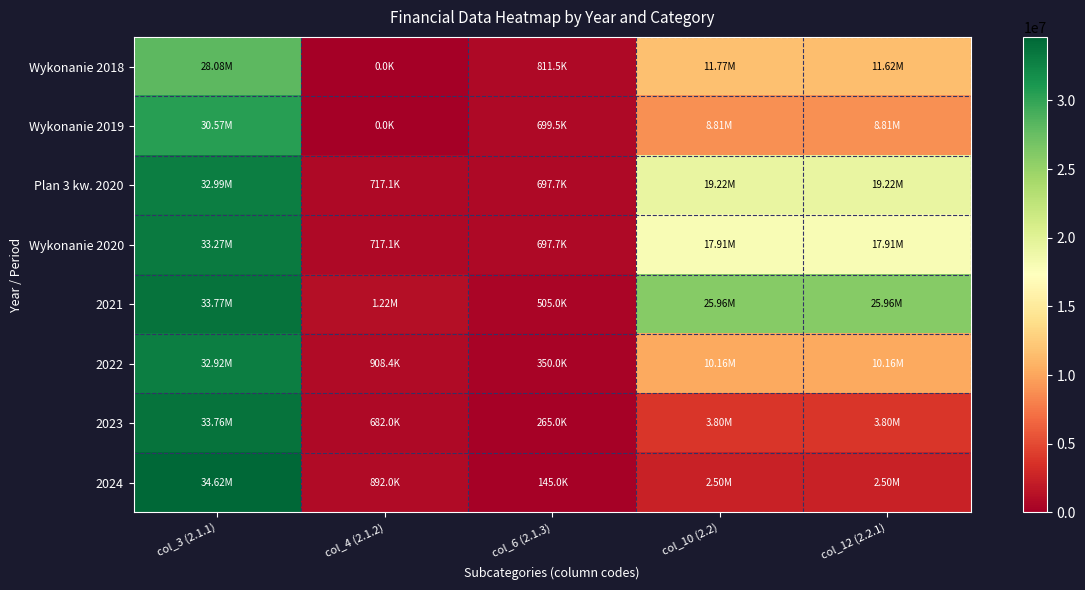

Which label corresponds to the largest value in the chart?

col_3 (2.1.1)